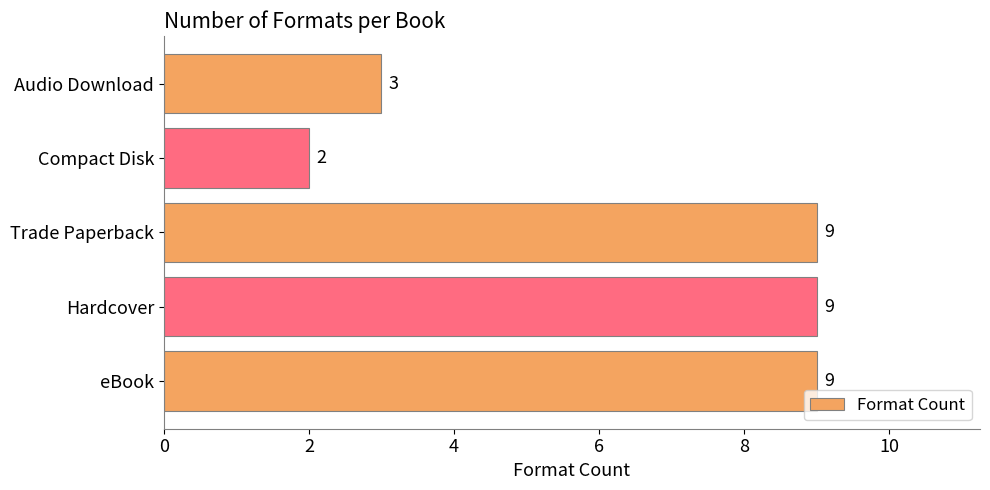

Where is the data nearest to the value 5?

Audio Download